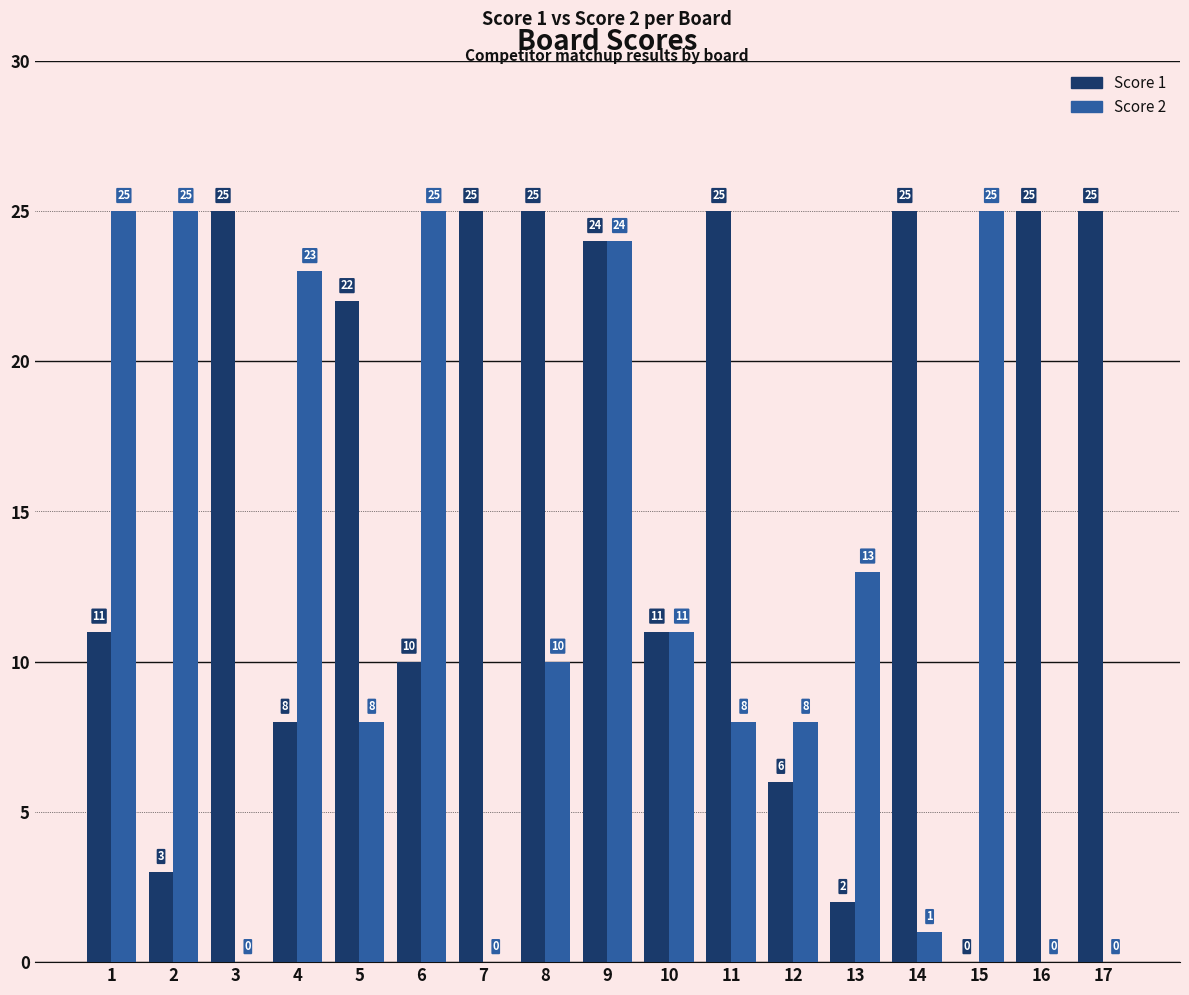

At which category is the sum across all series the highest?

9